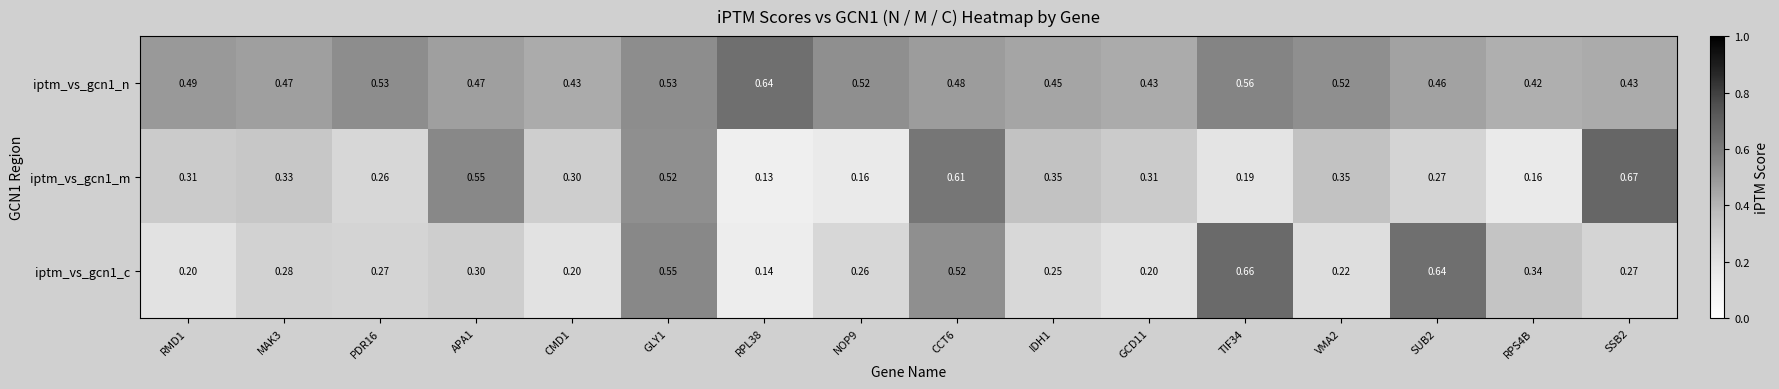

Is the value of iptm_vs_gcn1_c at GLY1 greater than the value of iptm_vs_gcn1_m at VMA2?

Yes